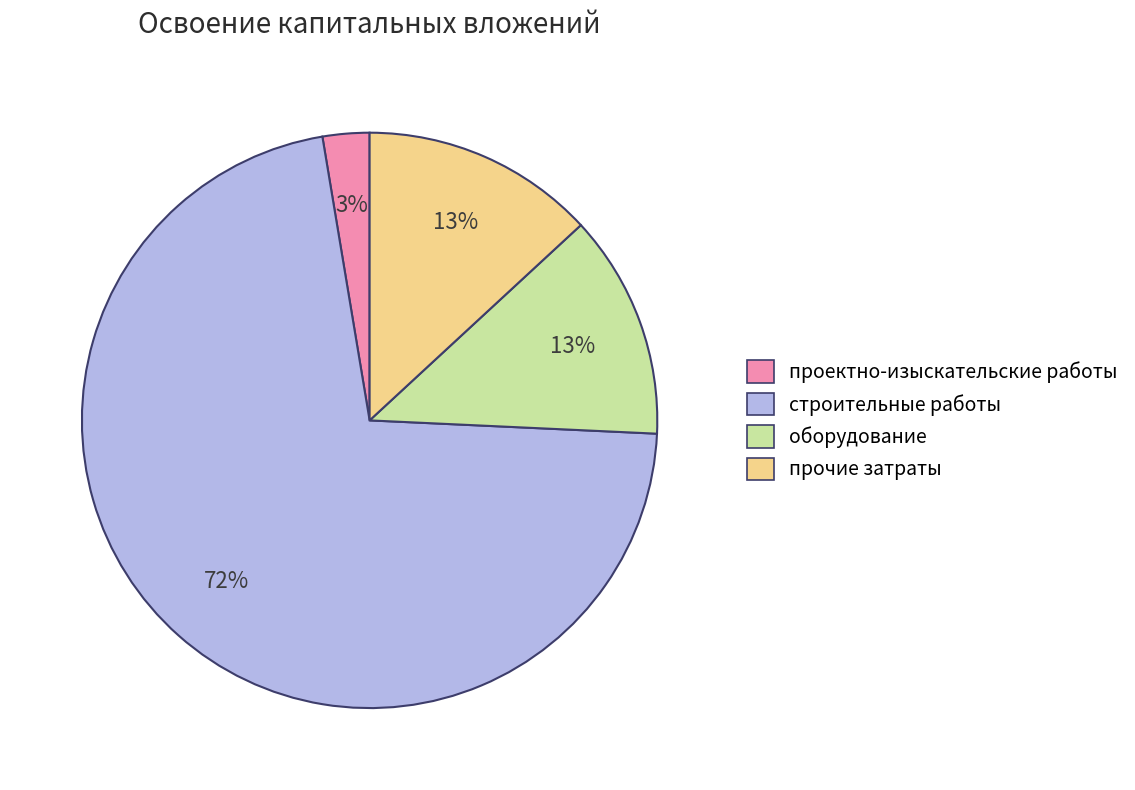

What is the largest slice in the pie chart?

строительные работы